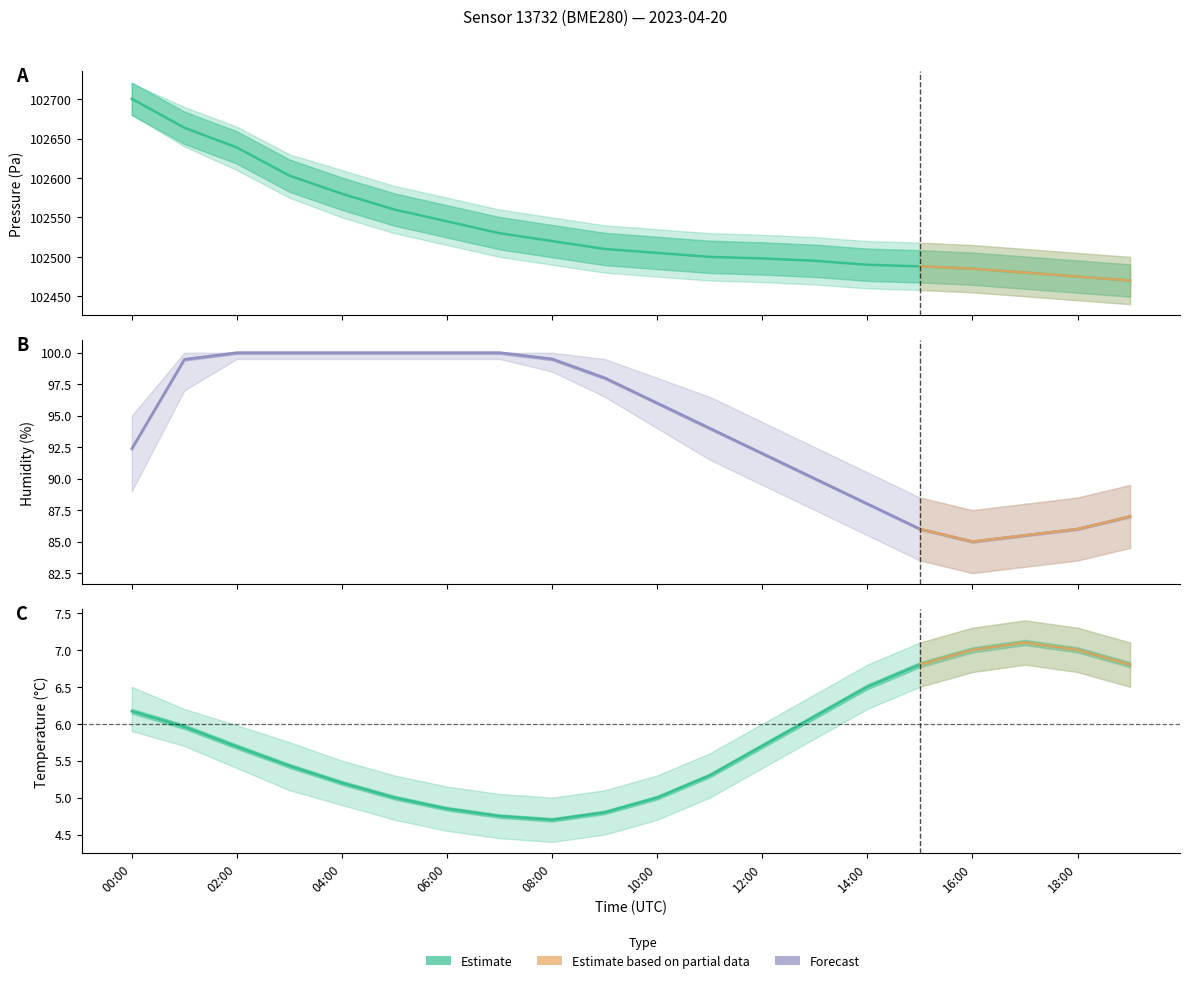

What is the difference between the temperature values at 02:00 and 00:00?

0.5